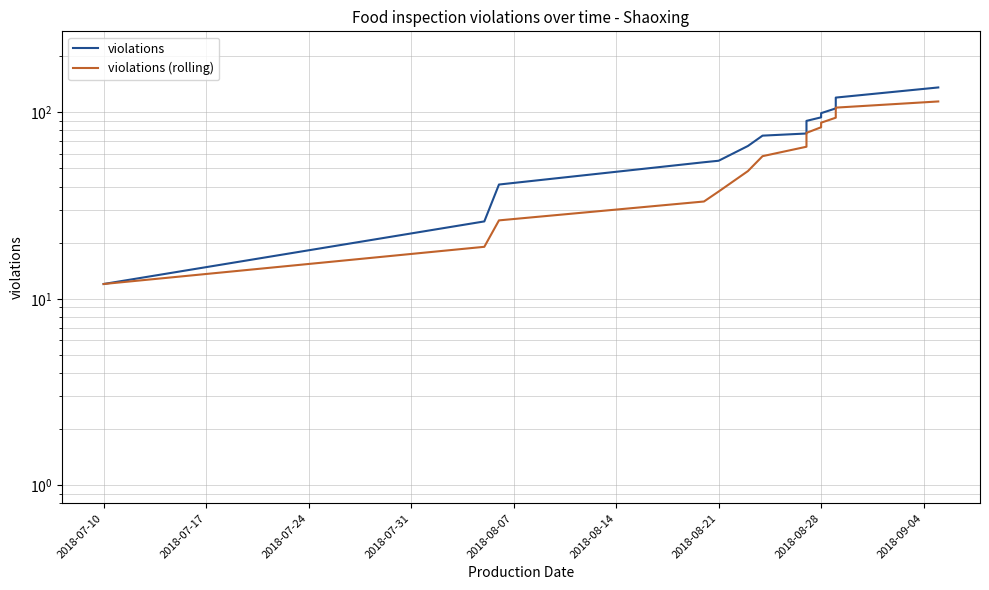

What is the difference between the maximum and minimum values in the violations series?

124.0